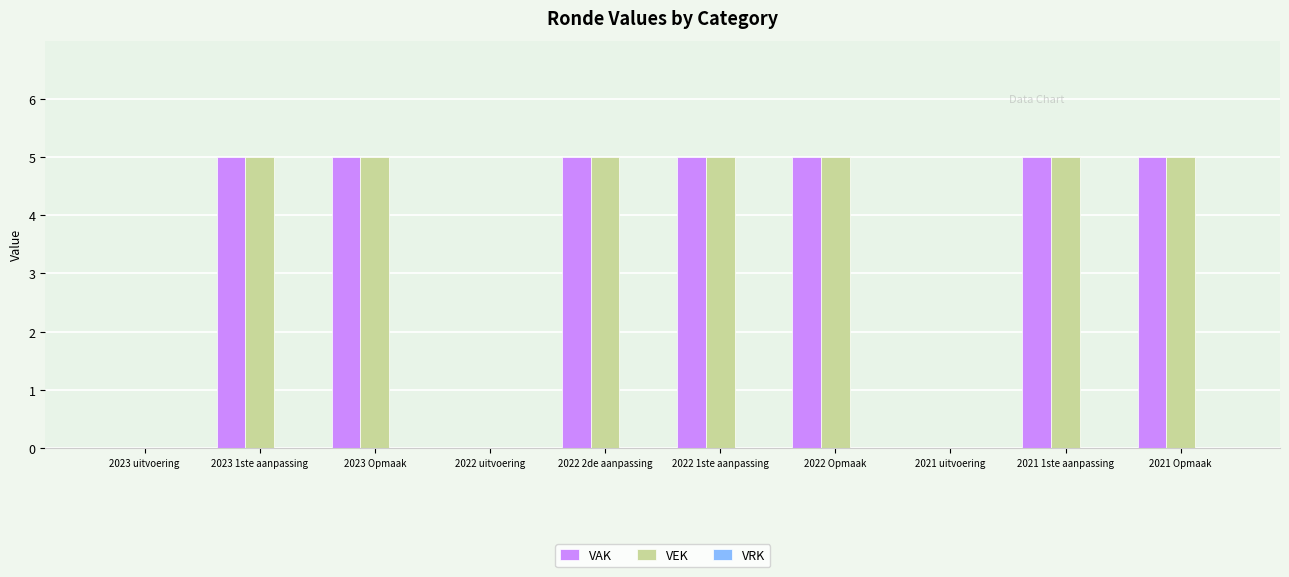

Is it true that VAK equals 5 at 2022 2de aanpassing?

True